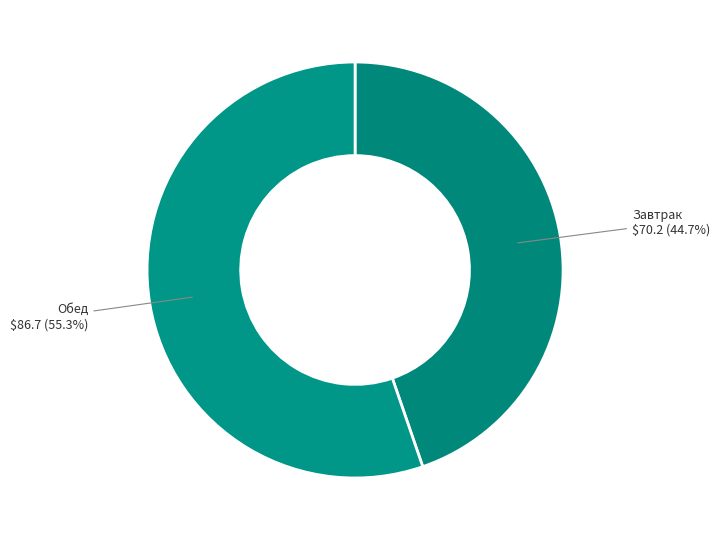

Which slice is the largest?

Обед